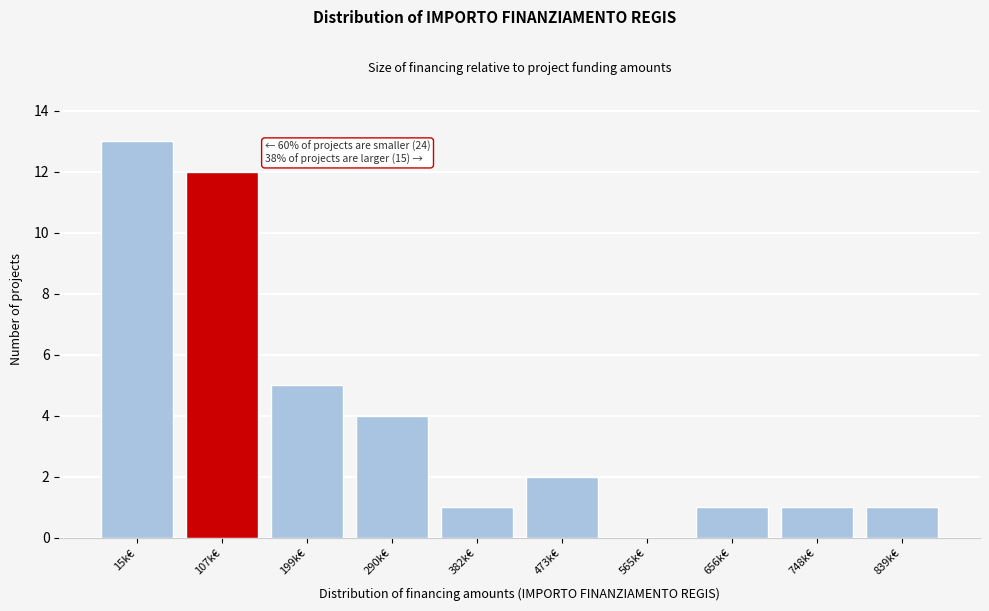

Reading left to right, list all the values displayed in this chart.

15k€=13	107k€=12	199k€=5	290k€=4	382k€=1	473k€=2	565k€=0	656k€=1	748k€=1	839k€=1